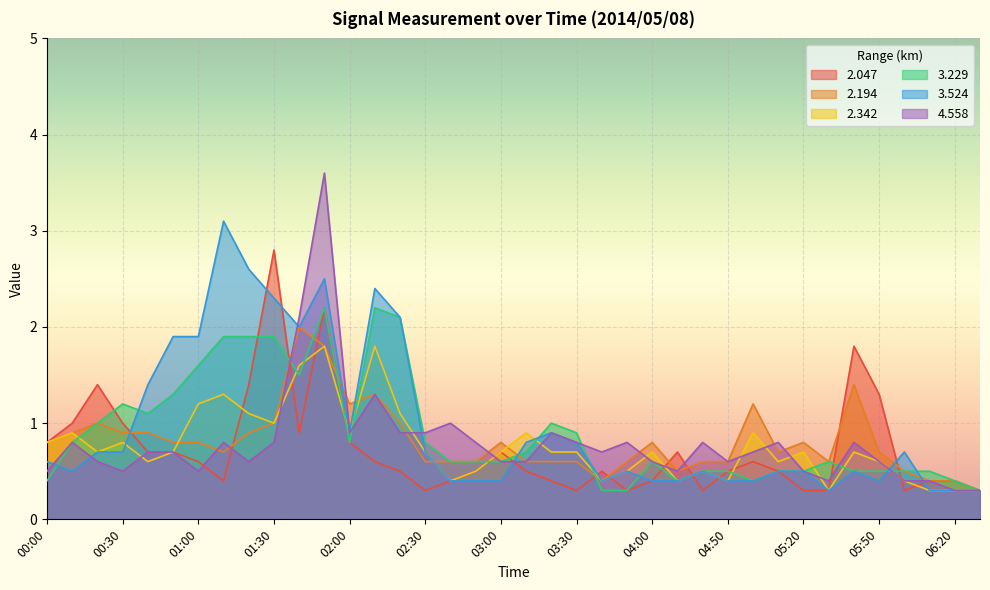

True or false: 2.342 and 3.524 cross at least once.

True